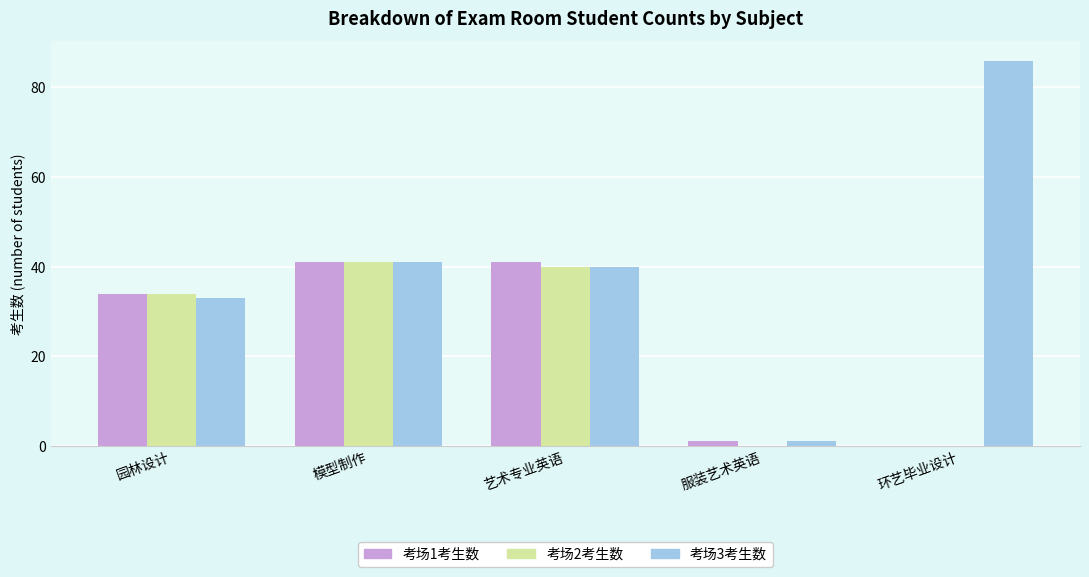

What is the sum of all 考场3考生数 values?

201